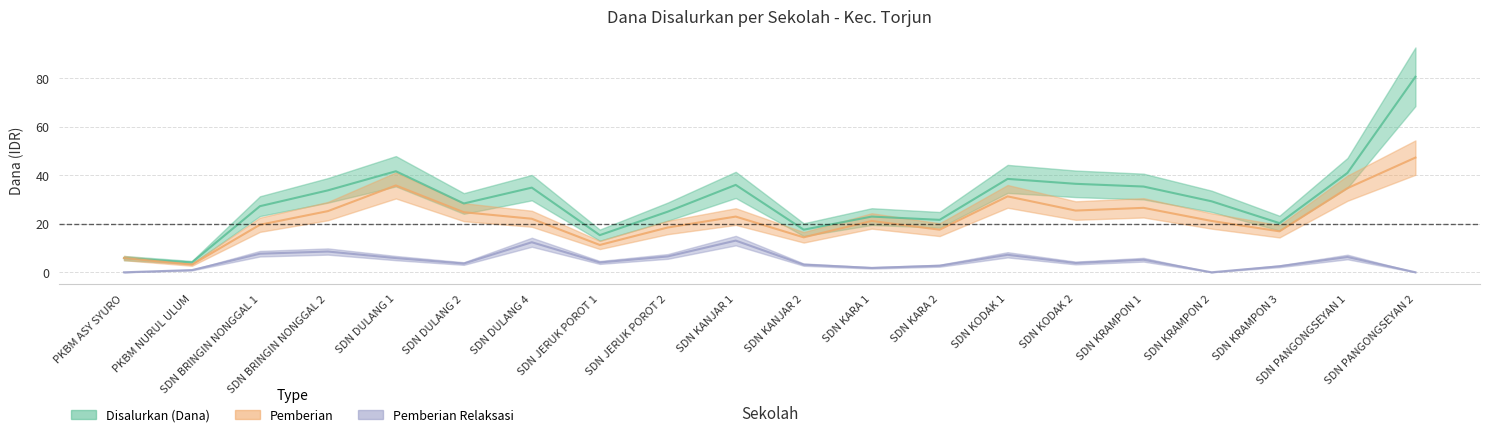

At which label is Pemberian closest to 25?

SDN BRINGIN NONGGAL 2